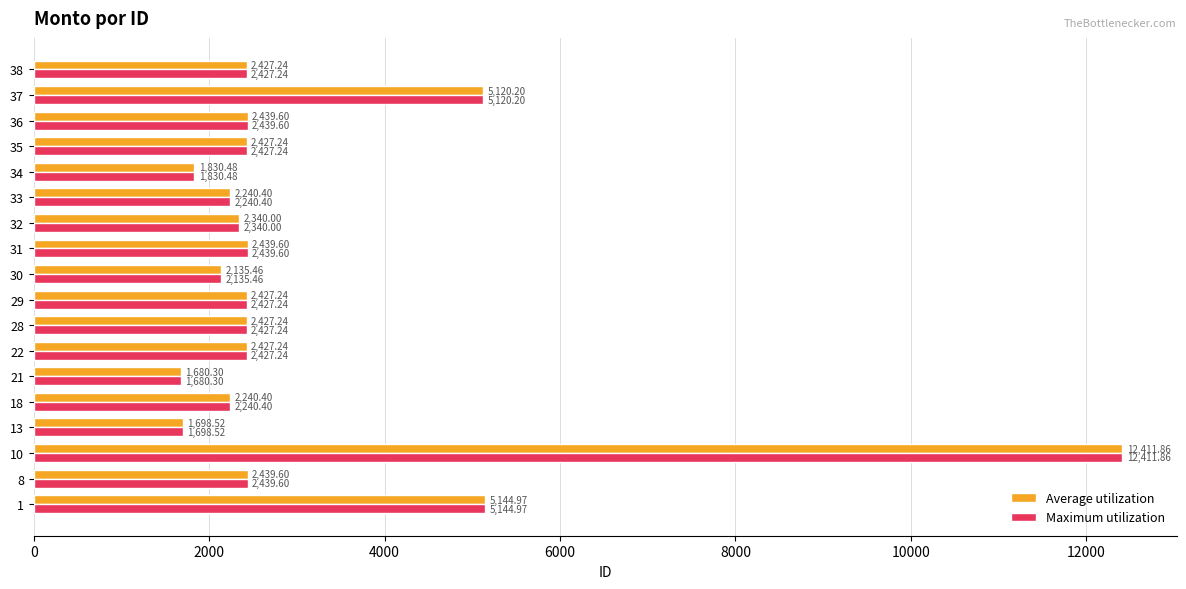

What is the total value across all series at 10?

24823.7